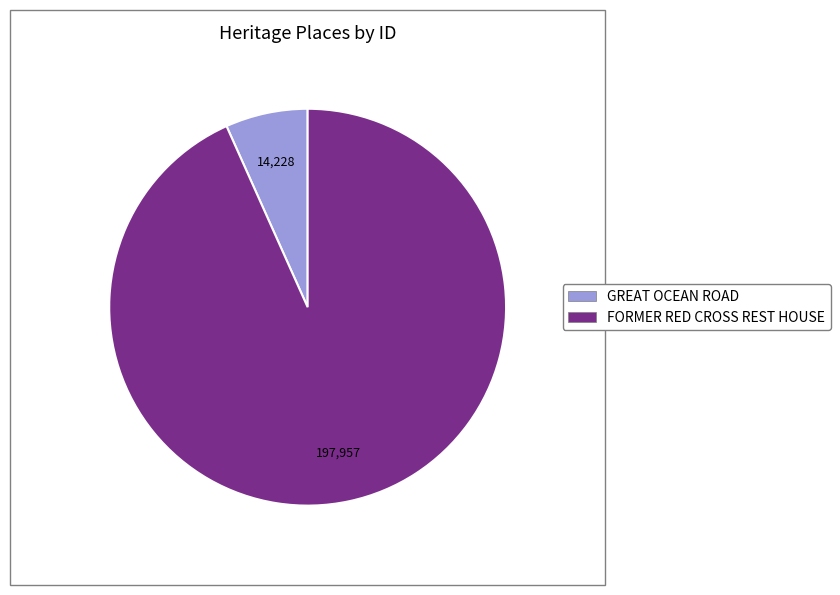

Approximately how many times larger is the value at GREAT OCEAN ROAD compared to FORMER RED CROSS REST HOUSE?

0.1